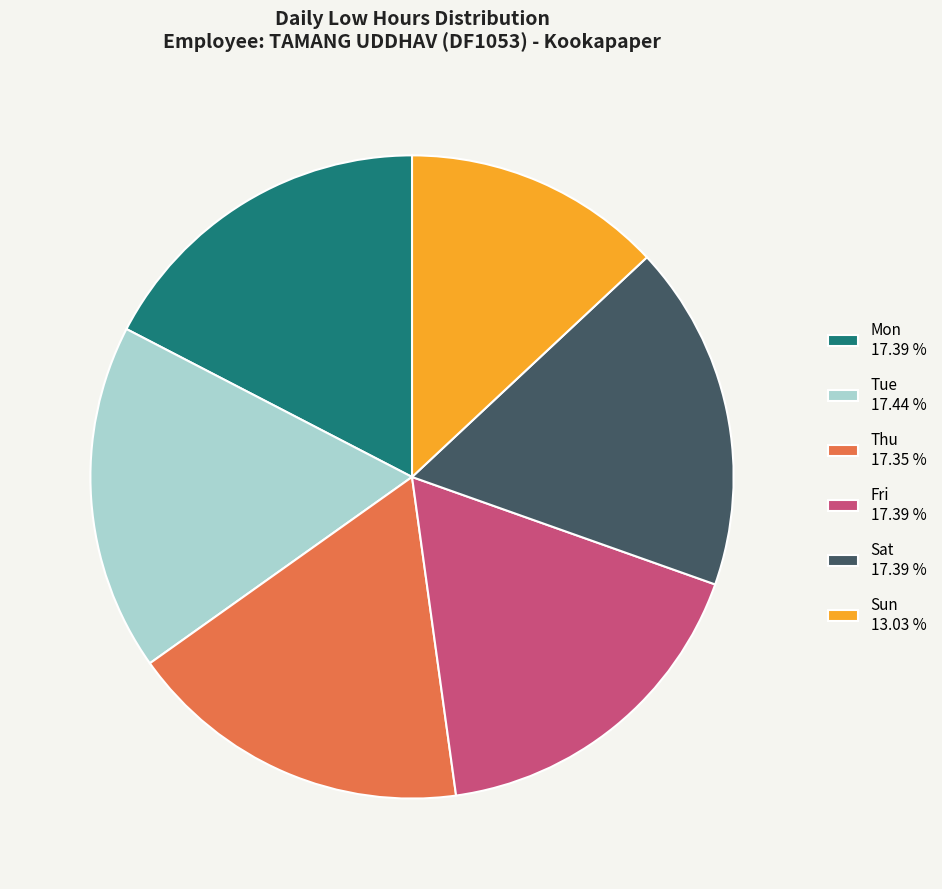

Which category has the smallest portion of the pie?

Sun 13.03 %